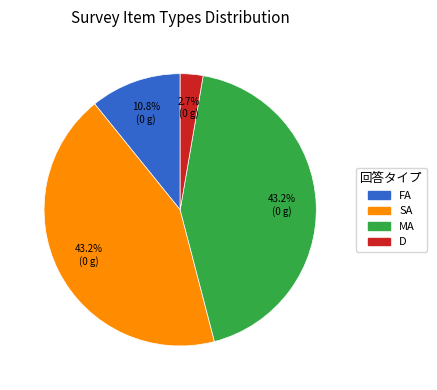

The MA slice represents 43% of the pie. True or false?

True